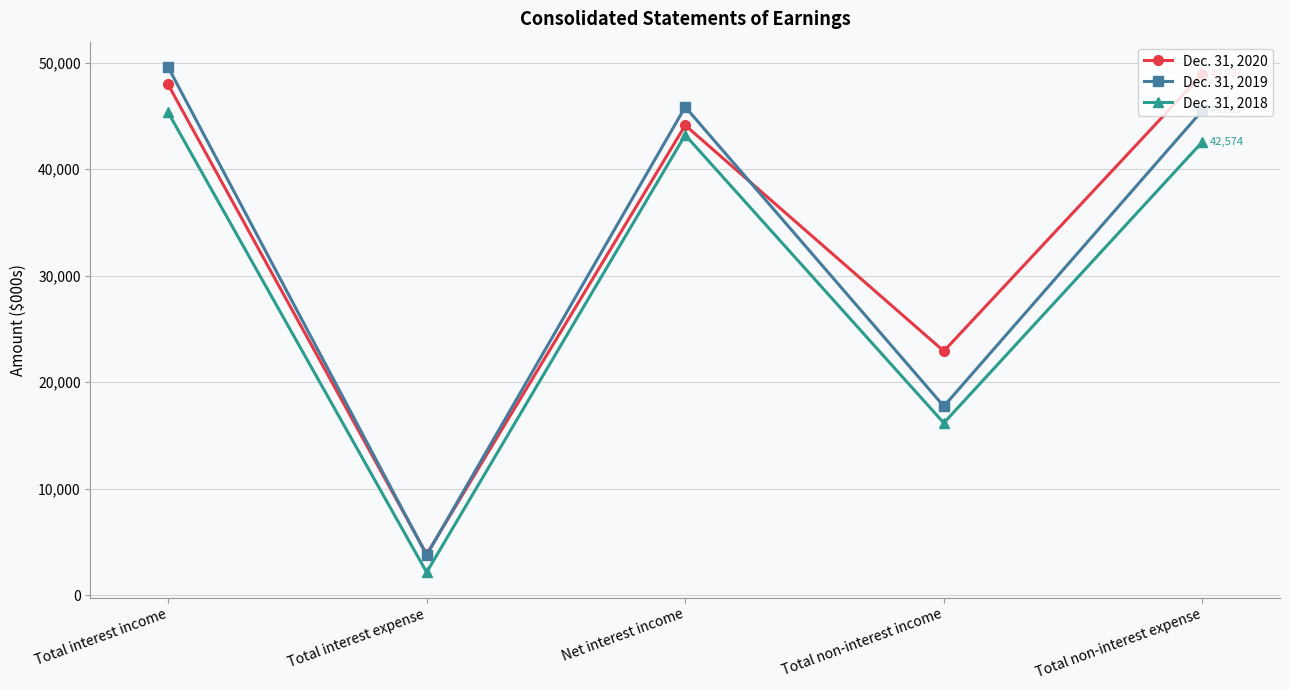

What is the difference between the maximum and minimum values in the Dec. 31, 2018 series?

43204